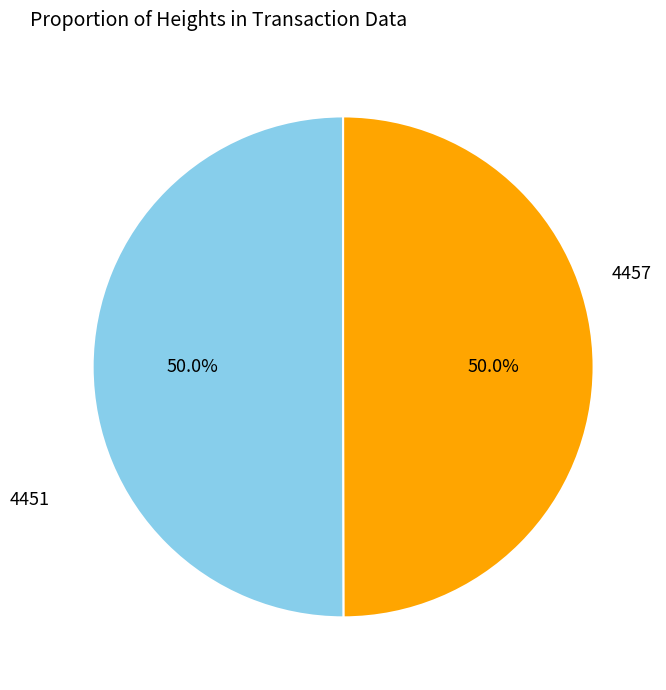

True or false: 4451 accounts for 56% of the total.

False